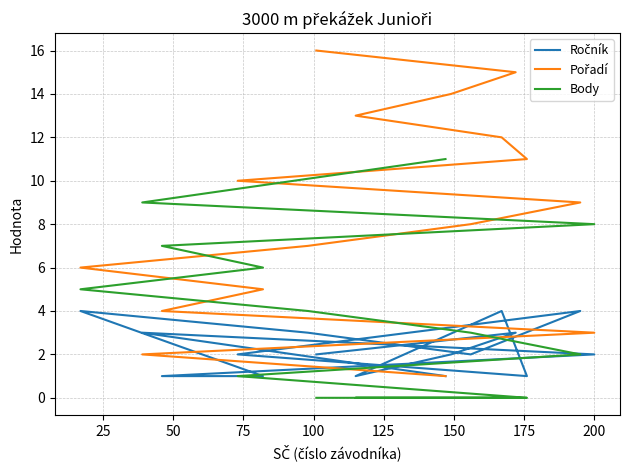

Rank the series by their average value, from lowest to highest.

Ročník, Body, Pořadí